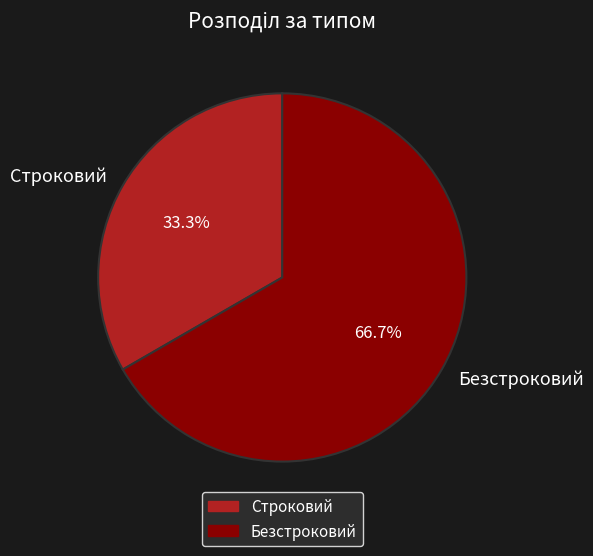

What percentage is the Строковий slice, to the nearest percent?

33%